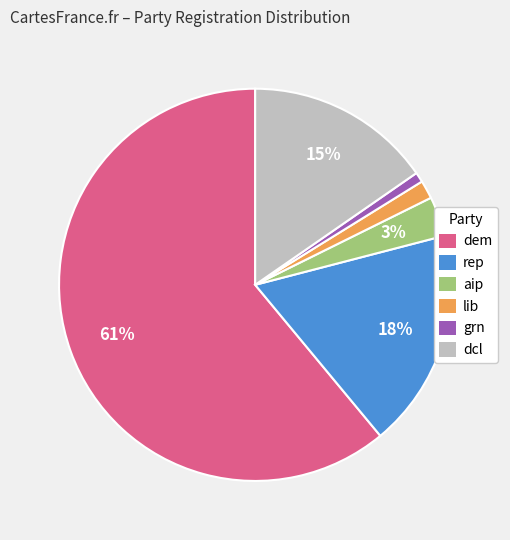

Which category has the smallest portion of the pie?

grn